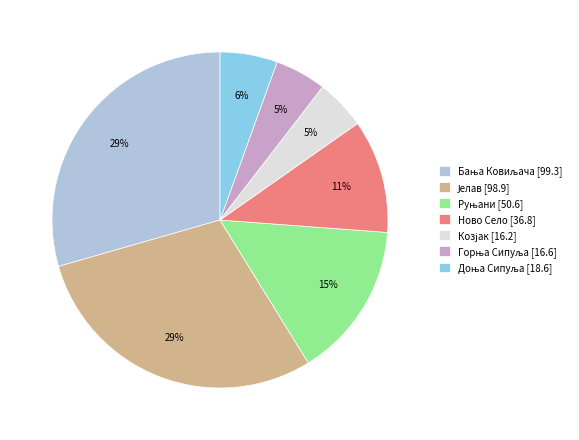

Does any single category account for the majority?

No